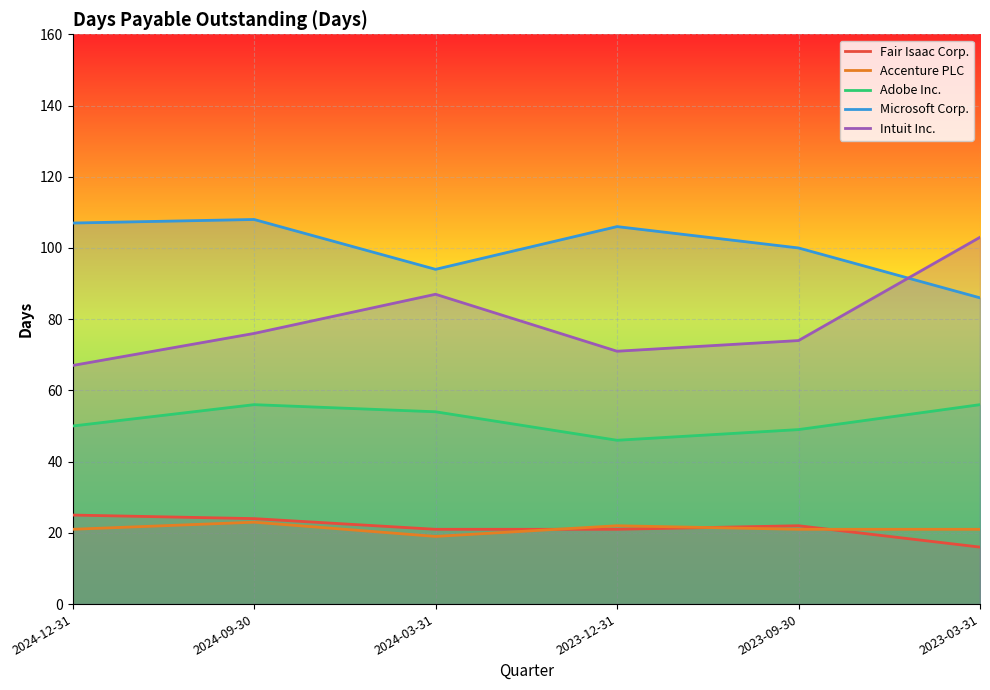

True or false: Fair Isaac Corp. has a value of 21 at 2023-12-31.

True